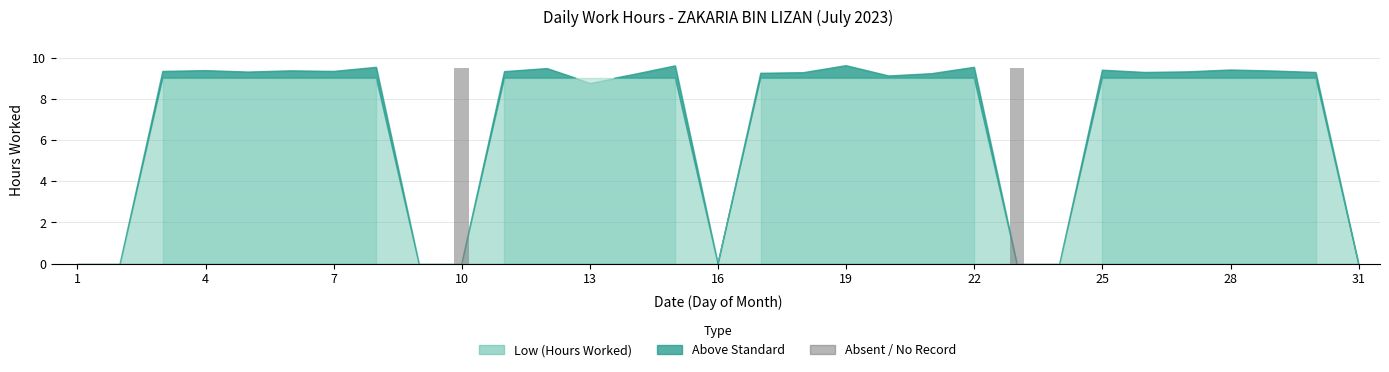

At which category does the chart reach its minimum across all series?

1